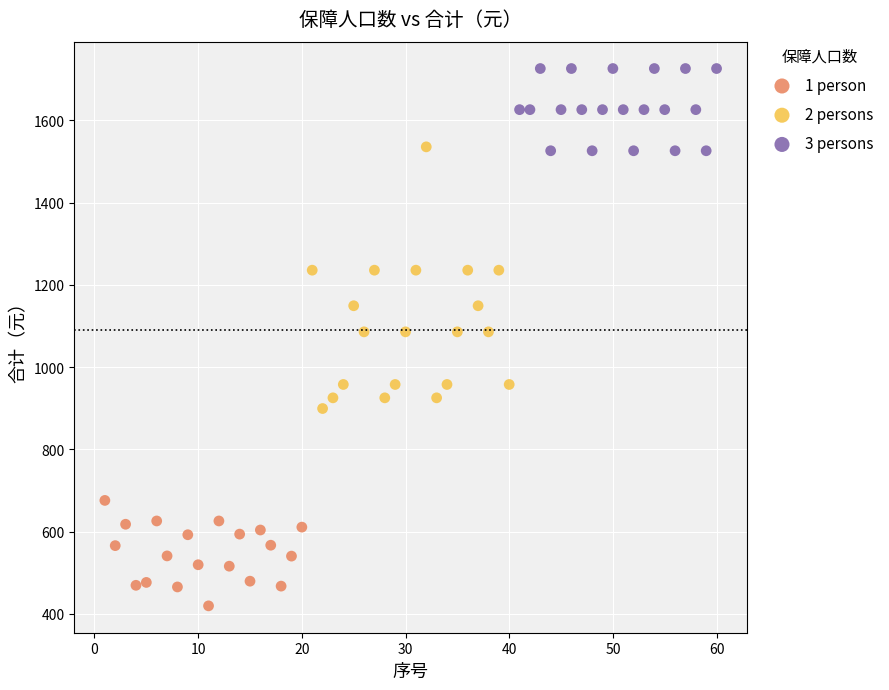

Which series has the largest Y range (max minus min)?

2 persons